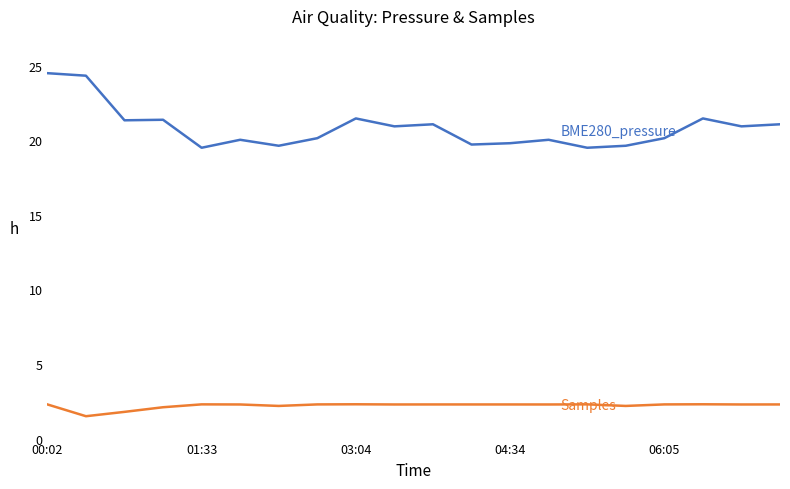

What is the minimum value shown in the chart?

1.5